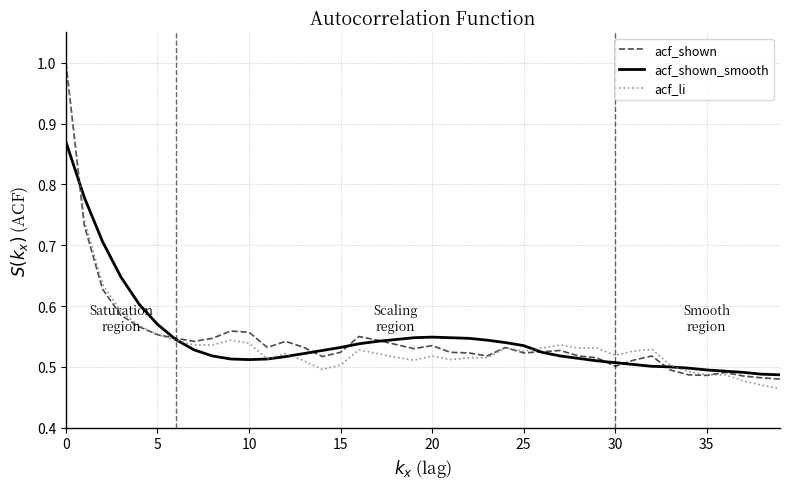

What are all the series names shown in the legend?

acf_shown, acf_shown_smooth, acf_li